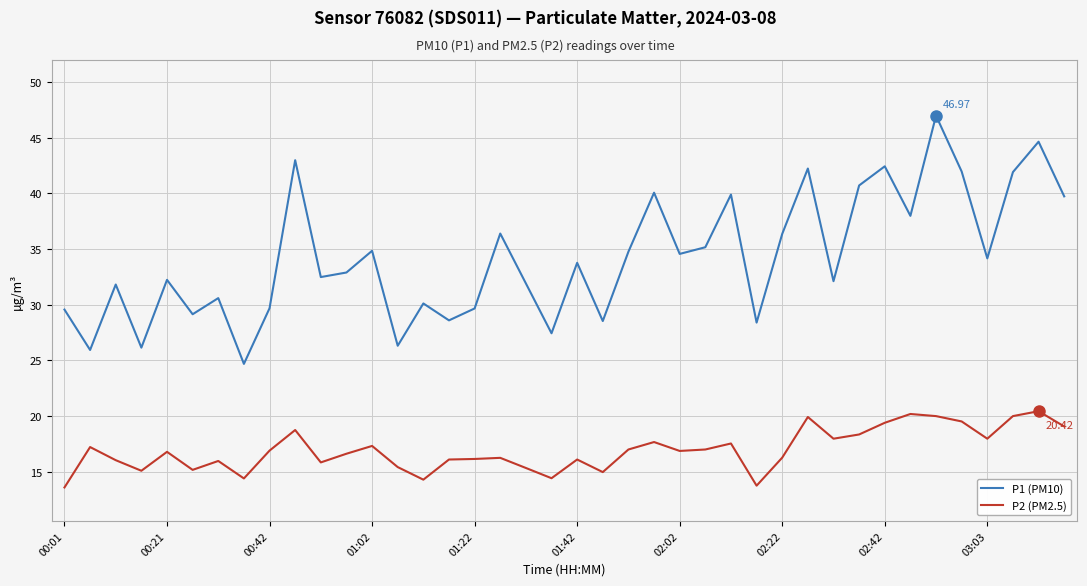

True or false: P1 (PM10) and P2 (PM2.5) intersect in this chart.

False